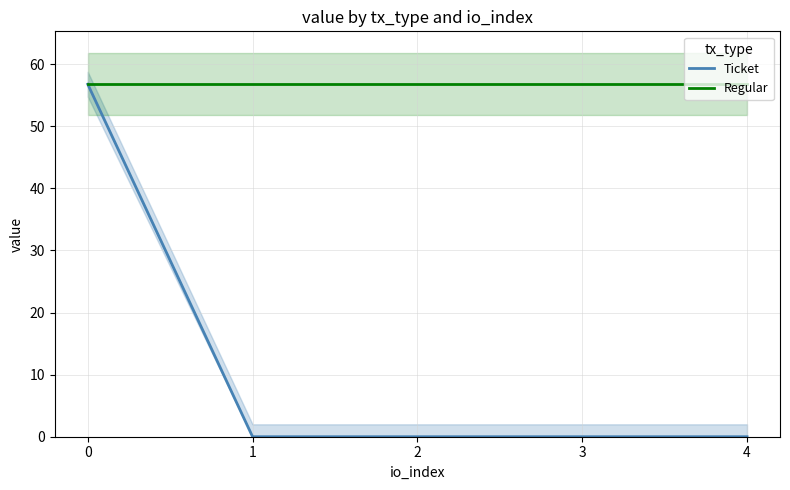

Where is Ticket nearest to the value 28?

1